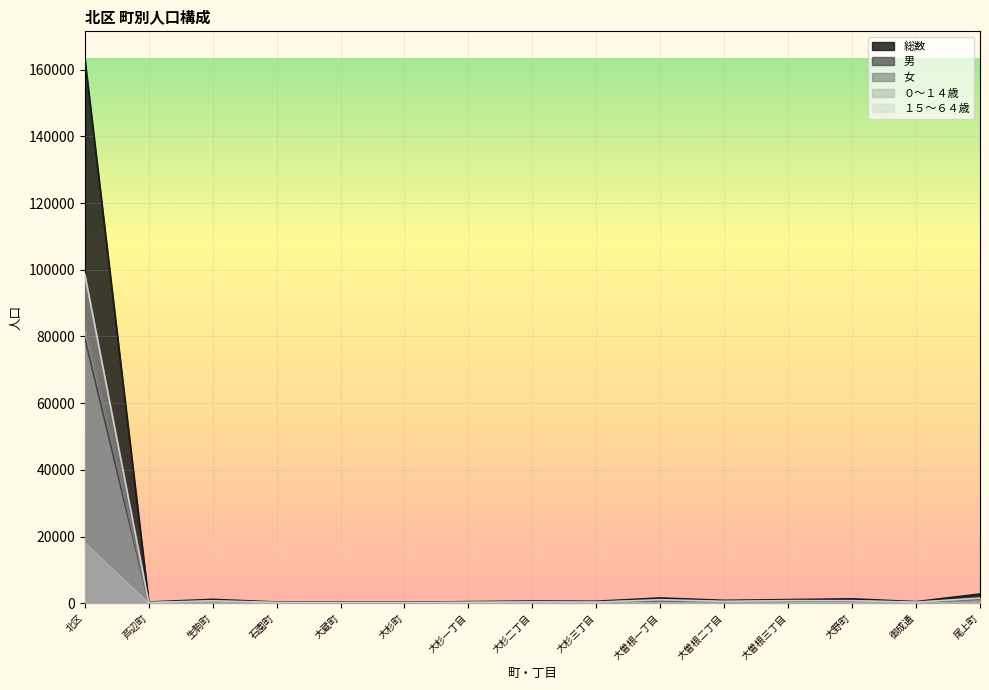

True or false: 男 has more than 1 points higher than both neighbors.

True